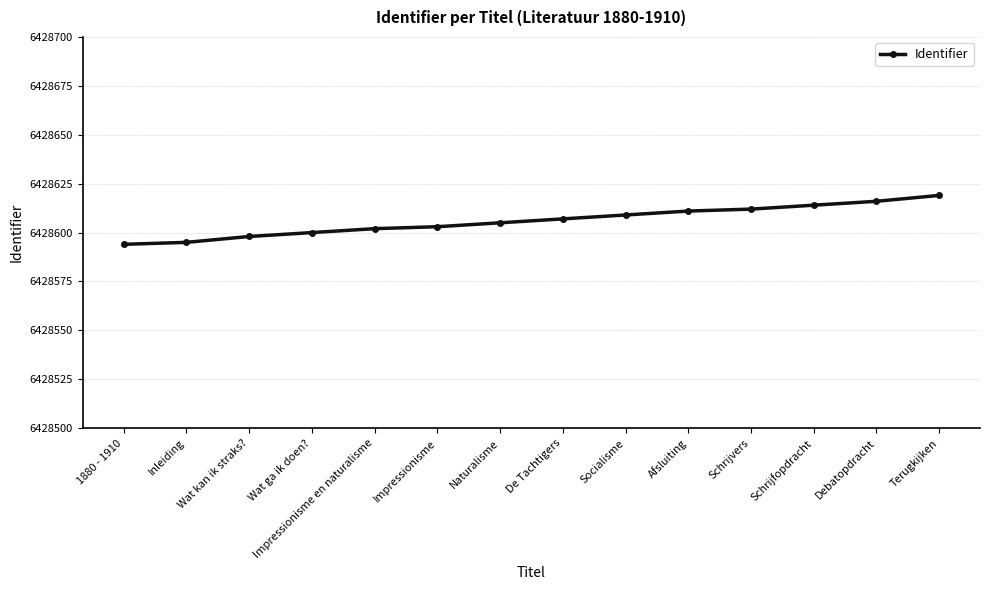

True or false: there are more than 1 points higher than both neighbors.

False